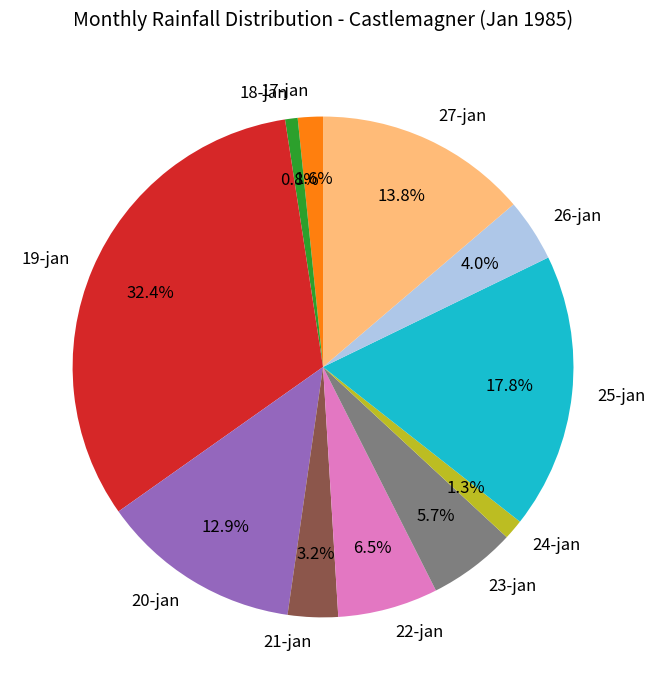

Which category has the biggest portion of the pie?

19-jan